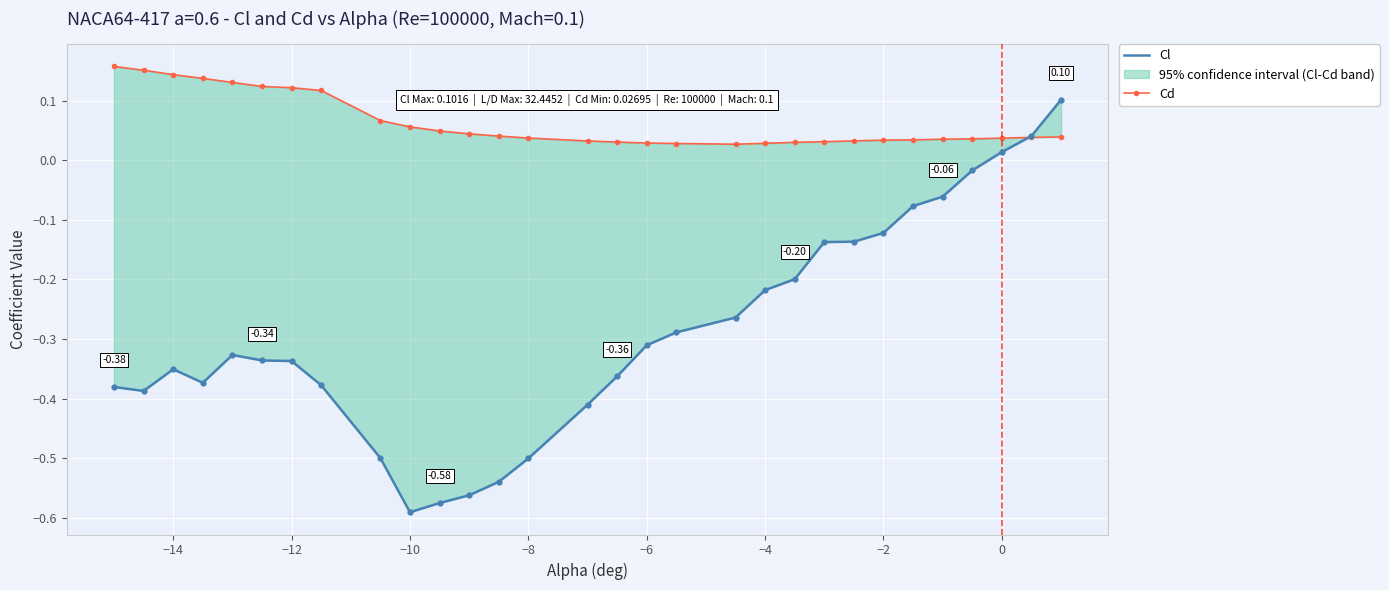

How many Cd values are between 0 and 1?

30